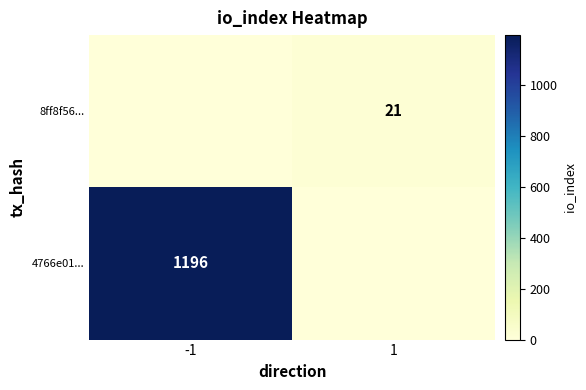

True or false: 4766e01... has a value of 1795 at -1.

False